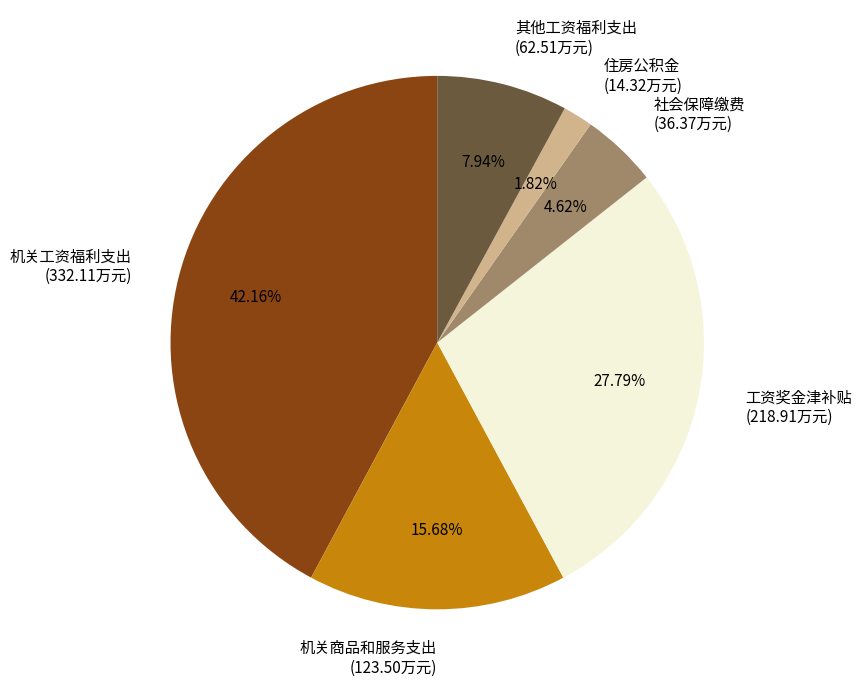

True or false: 社会保障缴费 accounts for 5% of the total.

True